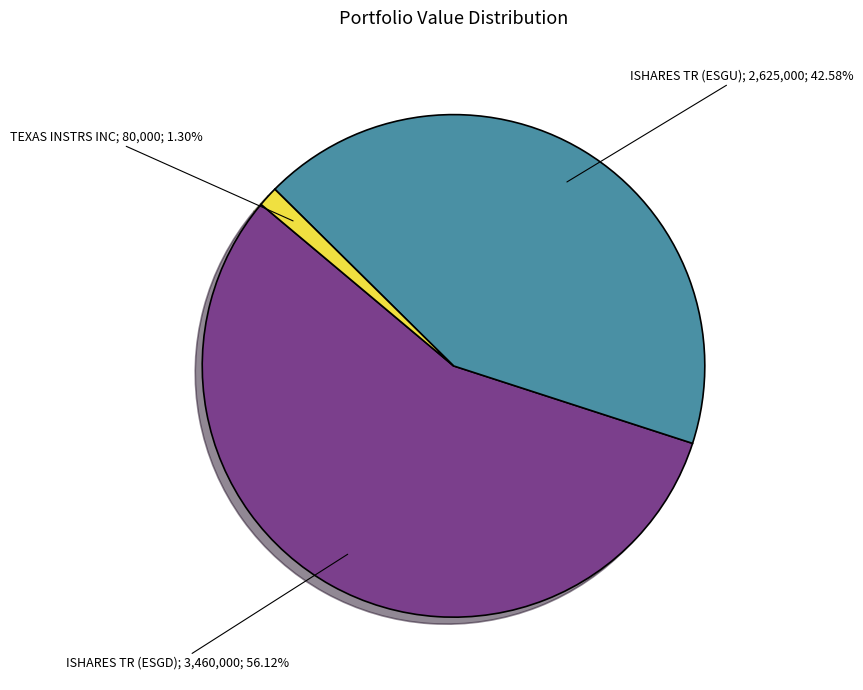

Is there any slice that represents more than half of the pie?

Yes